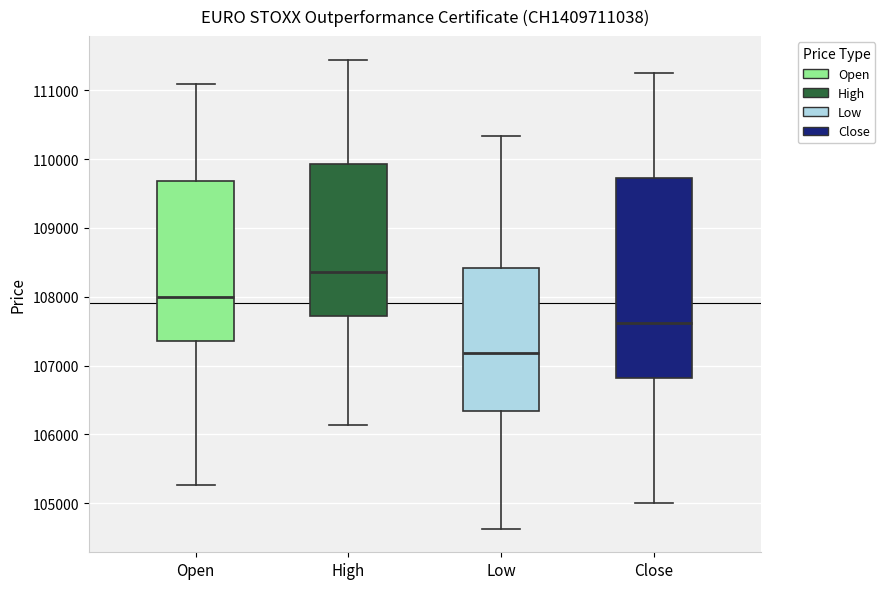

Where does the lower whisker of the box for High end on the y-axis? The values are not printed on the chart, so give them approximately, as read against the axis.

106100